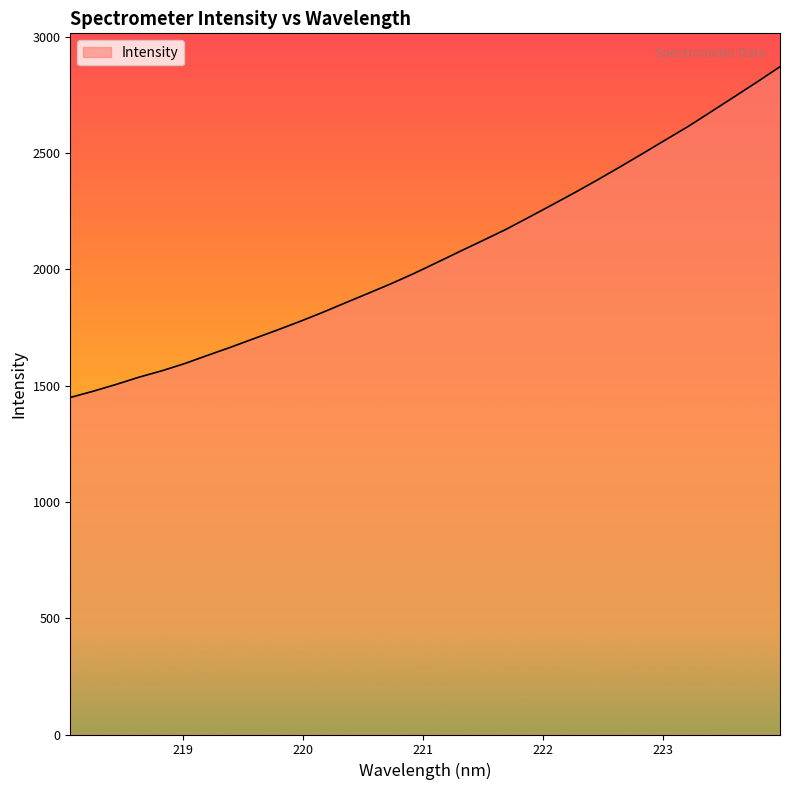

What is the minimum value shown in the chart?

1449.4